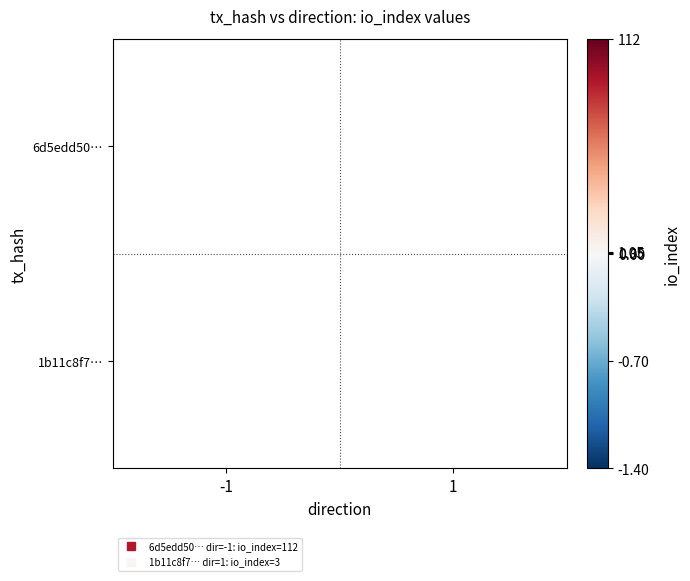

Which category has the lowest value across all series?

1